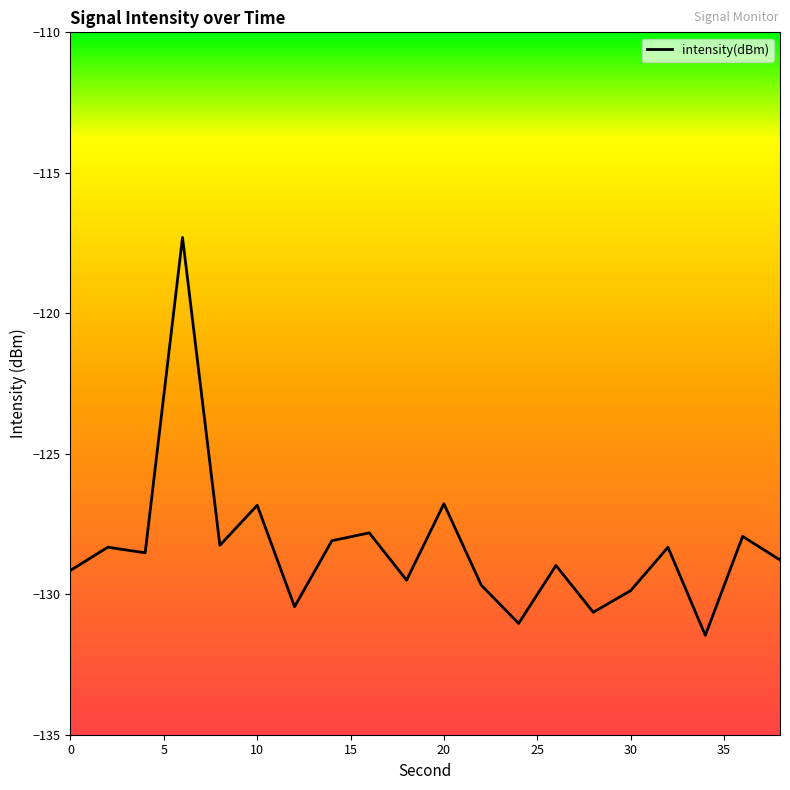

What is the maximum value shown in the chart?

-117.3